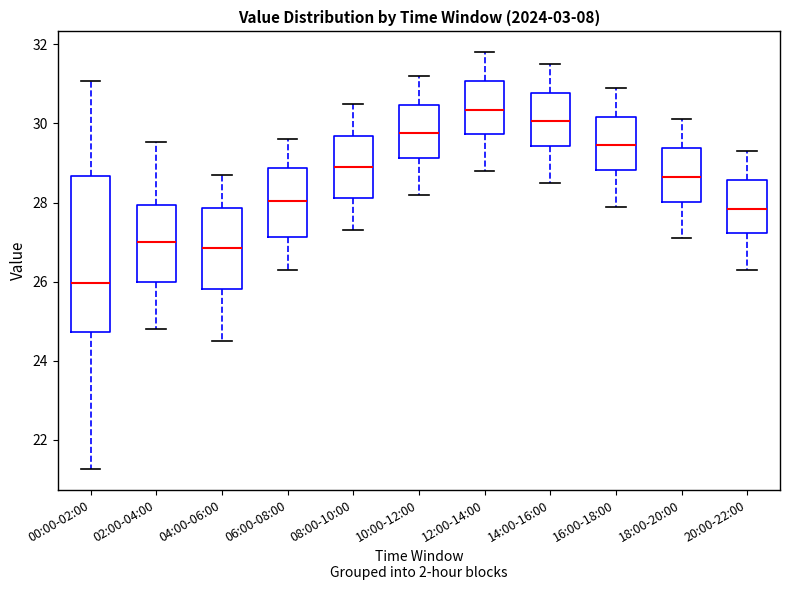

Reading left to right, transcribe this box plot: for each box, give where its median line is, the range the box spans, and where its two whiskers end, as read against the y-axis. The values are not printed on the chart, so give them approximately, as read against the axis.

00:00-02:00: median 26.0, box 24.8 to 28.6, whiskers 21.2 to 31.0
02:00-04:00: median 27.0, box 26.0 to 28.0, whiskers 24.8 to 29.6
04:00-06:00: median 26.8, box 25.8 to 27.8, whiskers 24.6 to 28.8
06:00-08:00: median 28.0, box 27.2 to 28.8, whiskers 26.4 to 29.6
08:00-10:00: median 29.0, box 28.2 to 29.6, whiskers 27.4 to 30.6
10:00-12:00: median 29.8, box 29.2 to 30.4, whiskers 28.2 to 31.2
12:00-14:00: median 30.4, box 29.8 to 31.0, whiskers 28.8 to 31.8
14:00-16:00: median 30.0, box 29.4 to 30.8, whiskers 28.6 to 31.6
16:00-18:00: median 29.4, box 28.8 to 30.2, whiskers 28.0 to 31.0
18:00-20:00: median 28.6, box 28.0 to 29.4, whiskers 27.2 to 30.2
20:00-22:00: median 27.8, box 27.2 to 28.6, whiskers 26.4 to 29.4